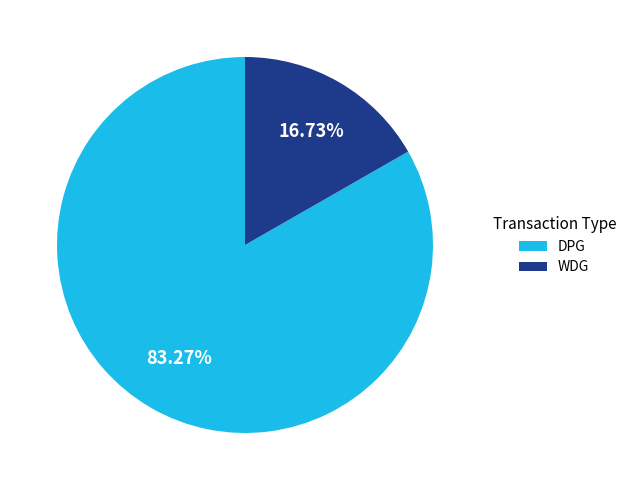

Which slice represents more than half of the pie?

DPG